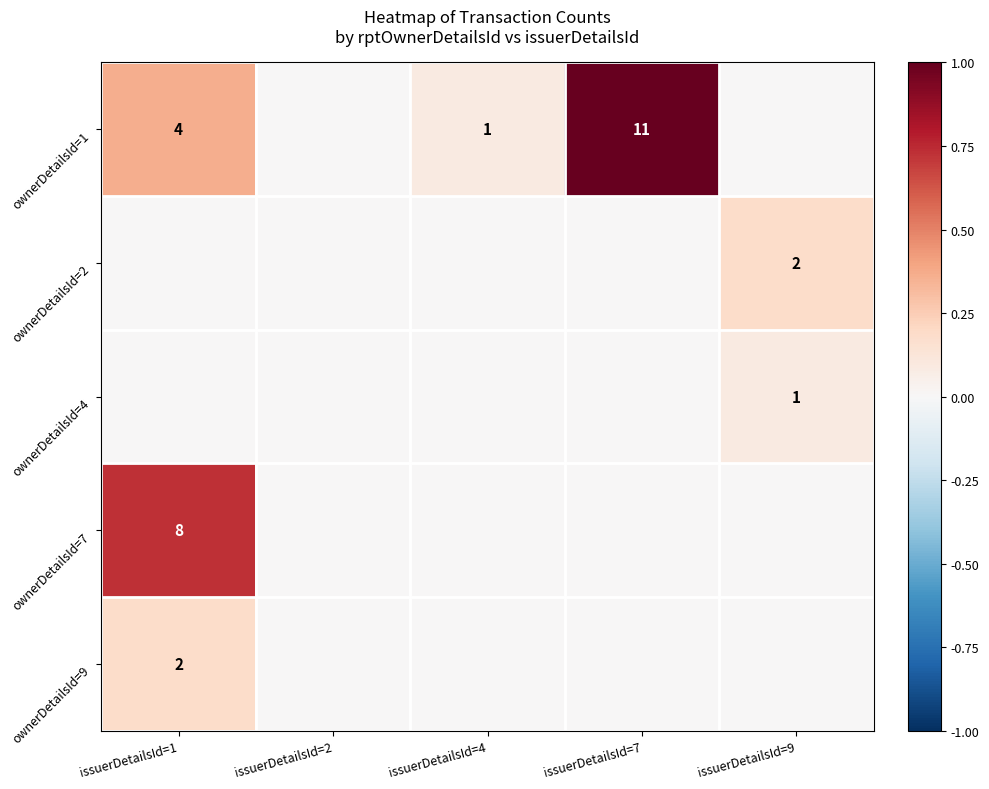

At how many categories does at least one series exceed 0?

4